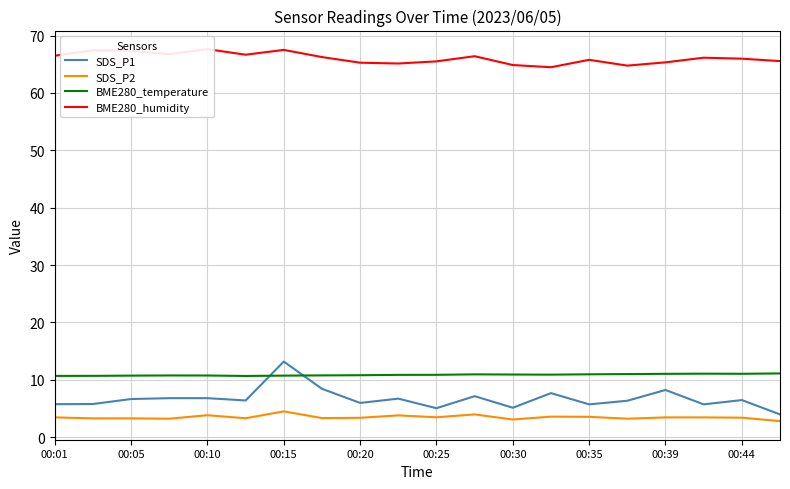

What is the lowest value of the SDS_P2 series?

2.8